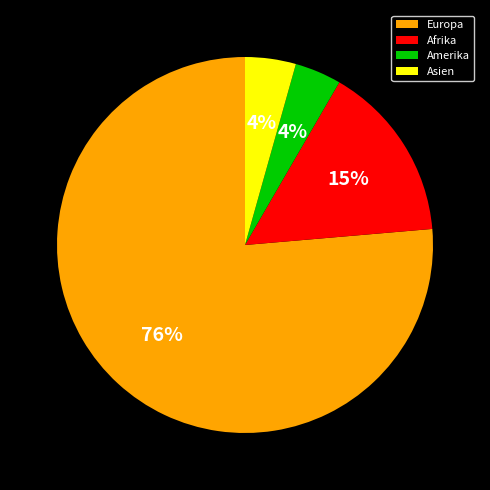

What percentage is the Amerika slice, to the nearest percent?

4%